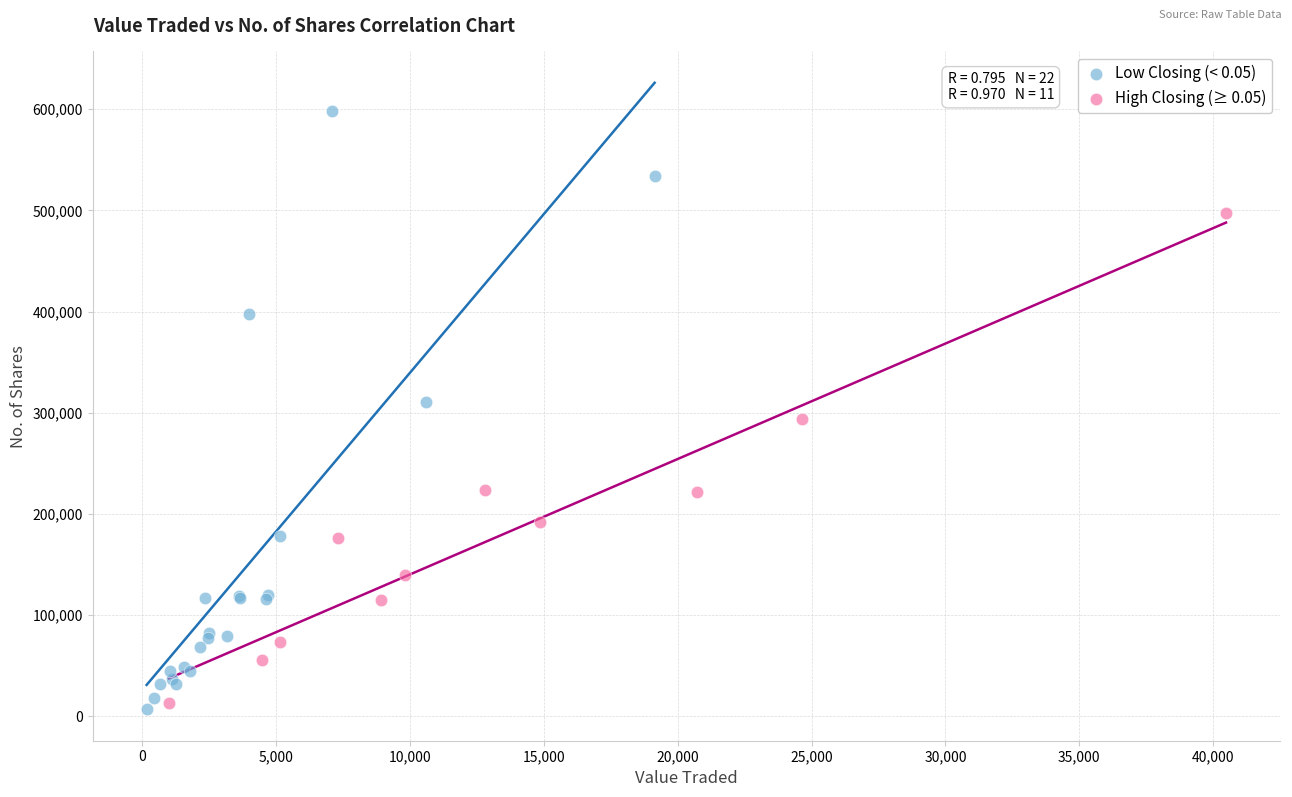

Which series reaches the maximum Y coordinate?

Low Closing (< 0.05)